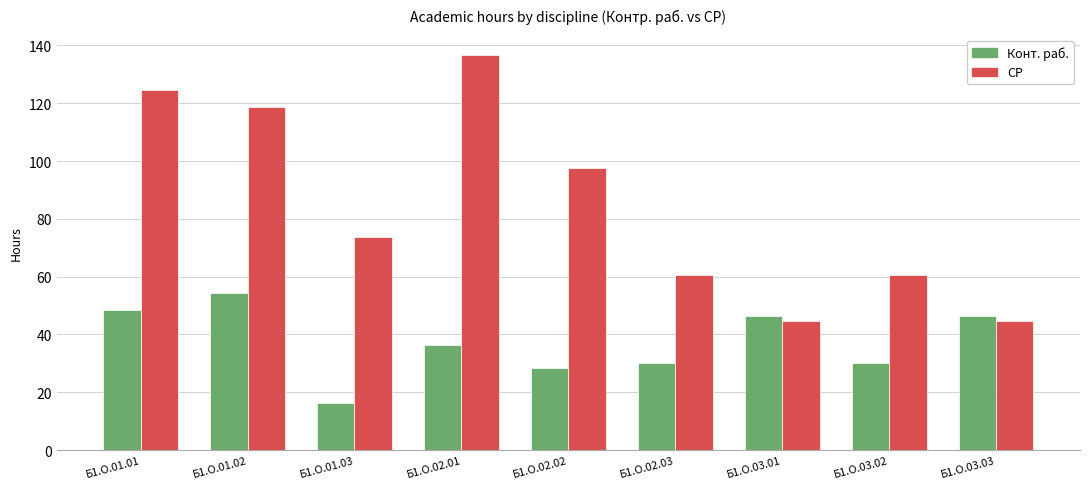

Count the number of categories in the chart.

9